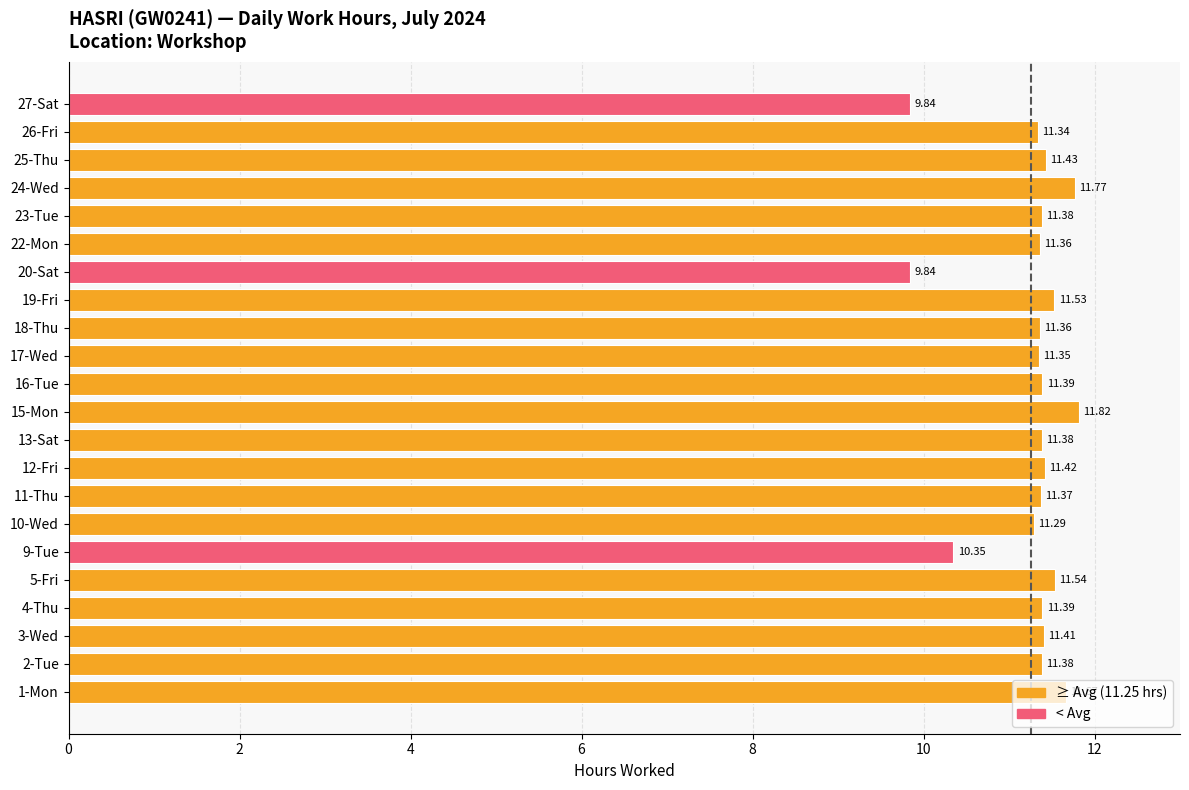

Between 20-Sat and 3-Wed, which is larger?

3-Wed